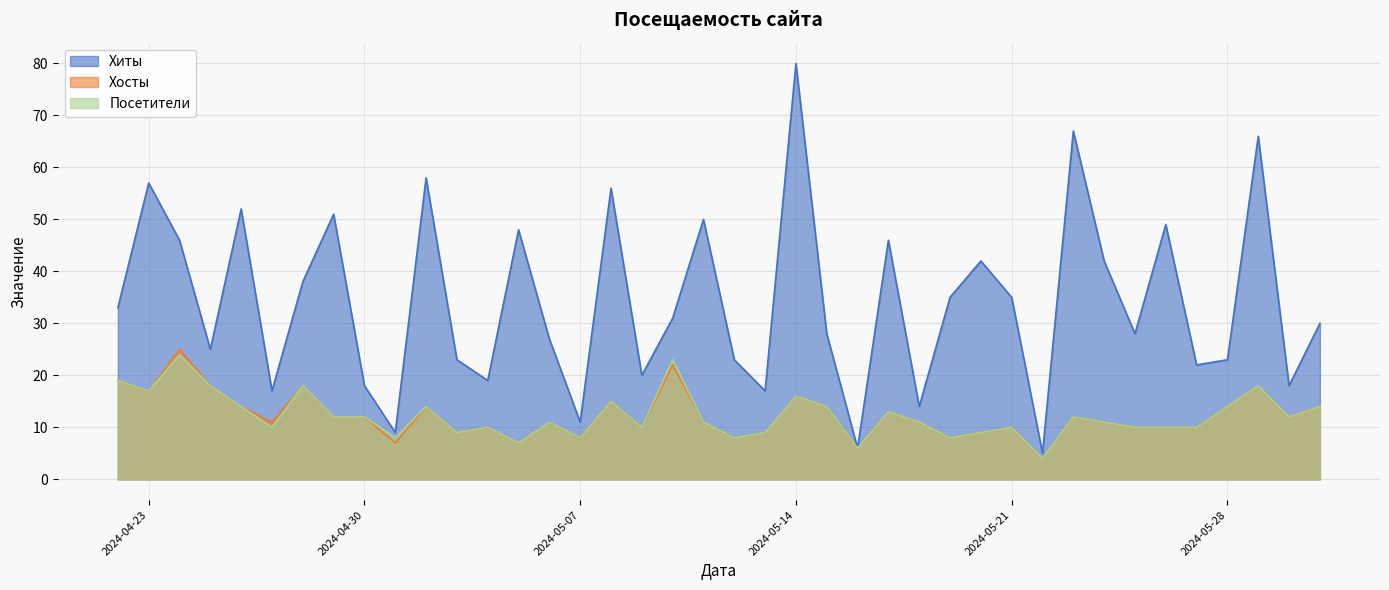

What is the difference between the Посетители values at 2024-05-14 and 2024-05-25?

6